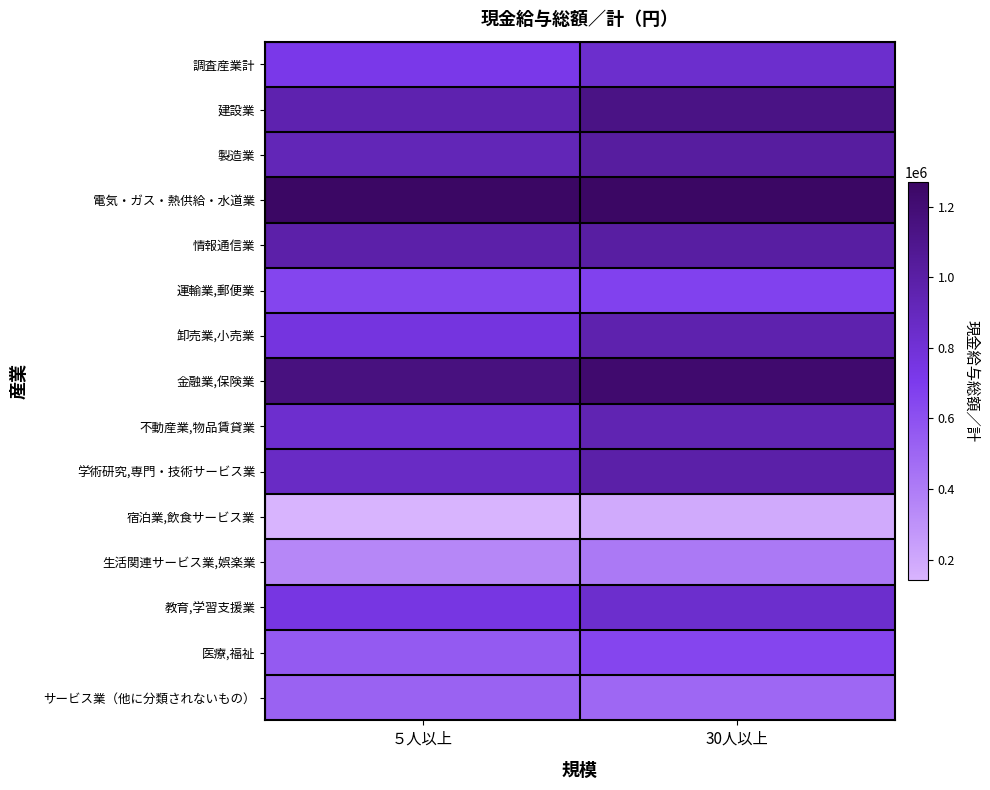

At how many categories does at least one series exceed 930772?

2